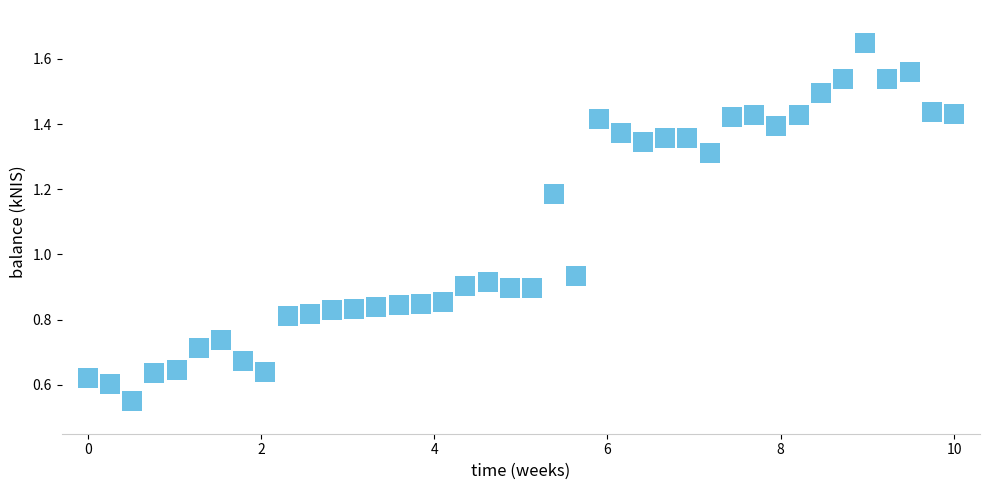

What is the range of Y values (max minus min)?

1.1